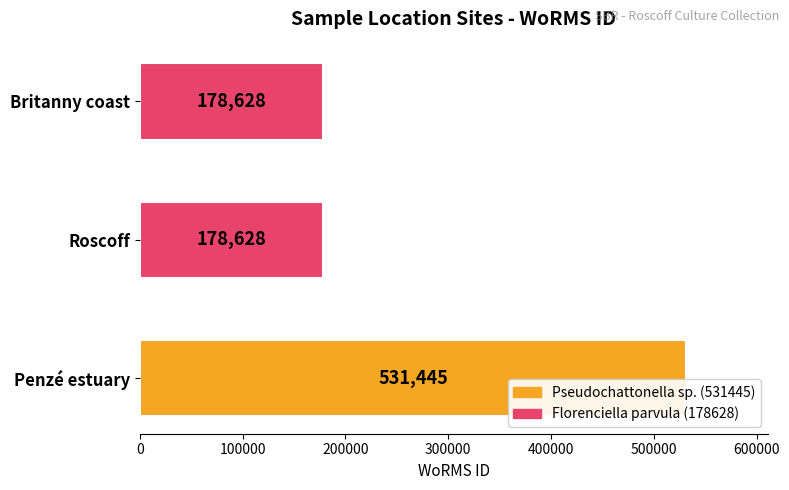

Which label corresponds to the largest value in the chart?

Penzé estuary